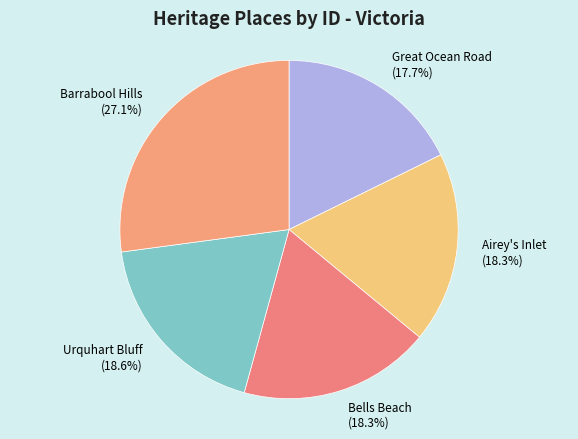

To the nearest percent, what is the combined percentage of Airey's Inlet and Bells Beach?

37%